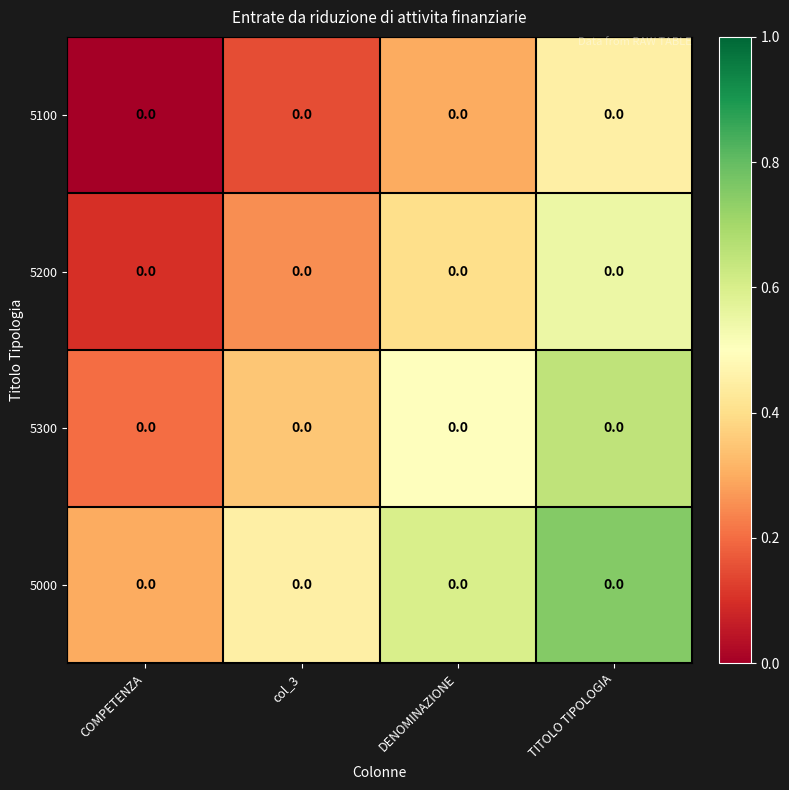

True or false: 5200 has a value of 0.1 at COMPETENZA.

True